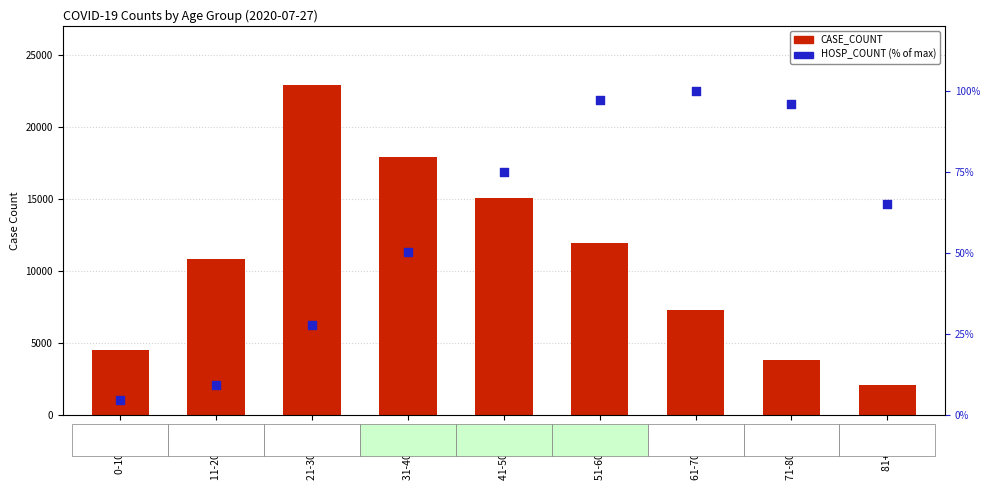

At how many categories does at least one series exceed 7502?

5